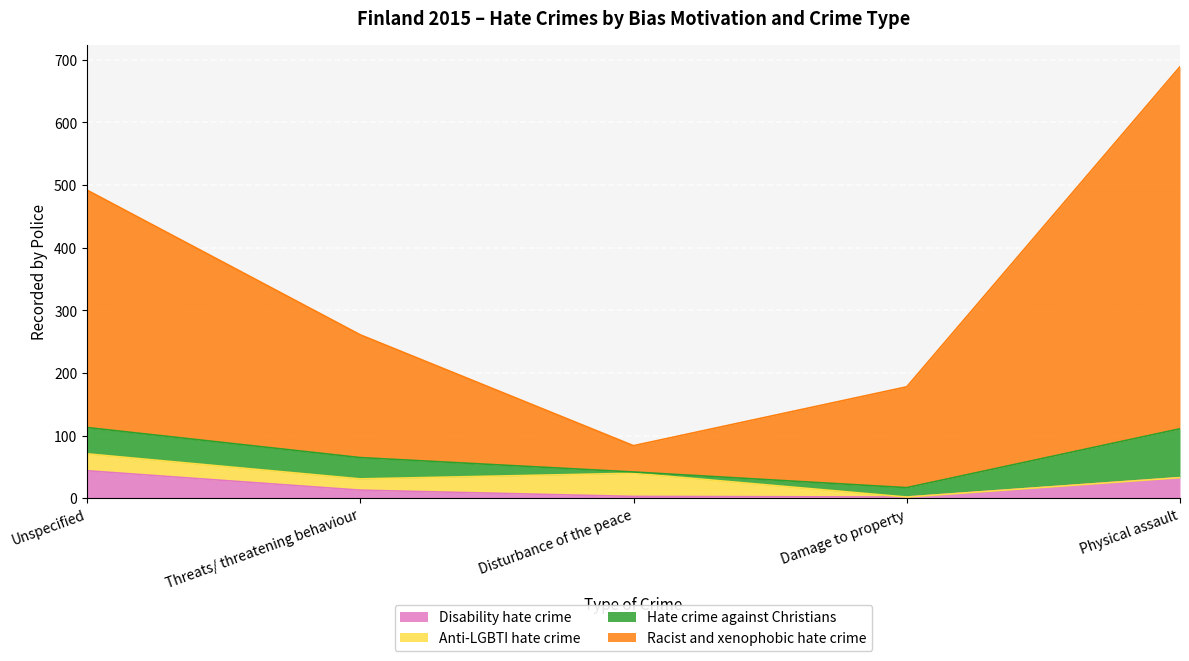

Is it true that Disability hate crime equals 33 at Physical assault?

True